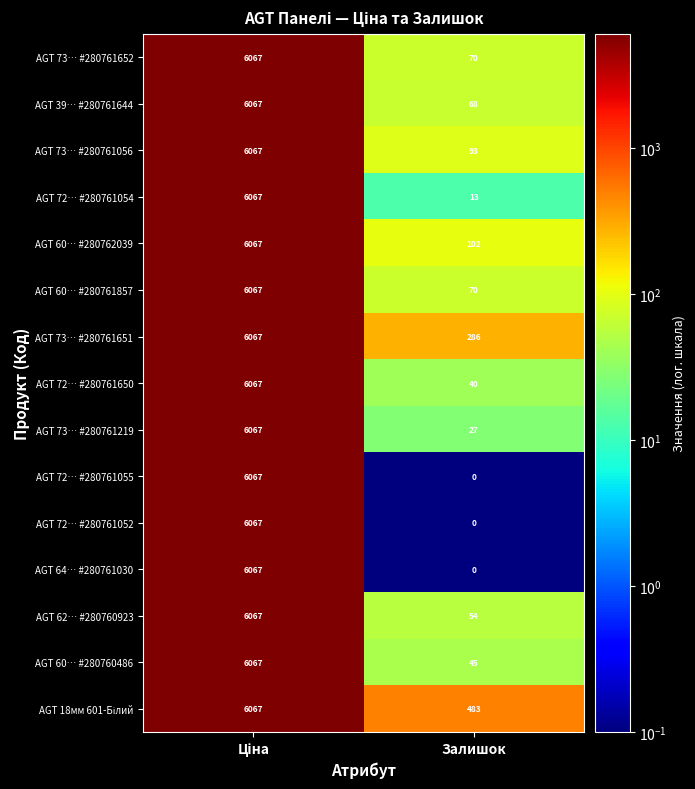

Count the number of data series in this chart.

15